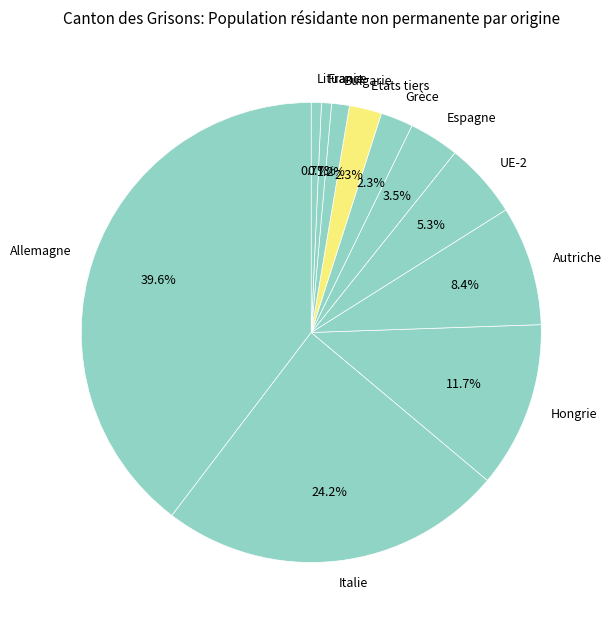

Which category has the biggest portion of the pie?

Allemagne